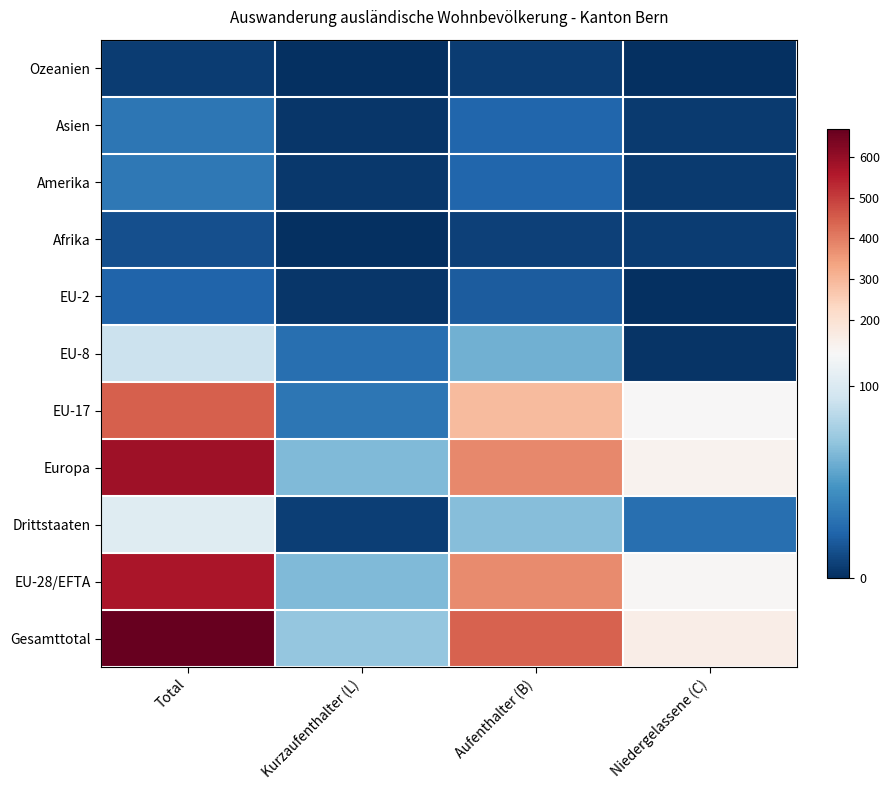

Reading left to right, transcribe all the data shown in this chart.

Gesamttotal: Total=669	Kurzaufenthalter (L)=72	Aufenthalter (B)=444	Niedergelassene (C)=153
EU-28/EFTA: Total=566	Kurzaufenthalter (L)=65	Aufenthalter (B)=377	Niedergelassene (C)=124
Drittstaaten: Total=103	Kurzaufenthalter (L)=7	Aufenthalter (B)=67	Niedergelassene (C)=29
Europa: Total=584	Kurzaufenthalter (L)=65	Aufenthalter (B)=382	Niedergelassene (C)=137
EU-17: Total=446	Kurzaufenthalter (L)=32	Aufenthalter (B)=293	Niedergelassene (C)=121
EU-8: Total=92	Kurzaufenthalter (L)=29	Aufenthalter (B)=61	Niedergelassene (C)=2
EU-2: Total=23	Kurzaufenthalter (L)=3	Aufenthalter (B)=20	Niedergelassene (C)=0
Afrika: Total=14	Kurzaufenthalter (L)=0	Aufenthalter (B)=8	Niedergelassene (C)=6
Amerika: Total=33	Kurzaufenthalter (L)=4	Aufenthalter (B)=24	Niedergelassene (C)=5
Asien: Total=32	Kurzaufenthalter (L)=3	Aufenthalter (B)=24	Niedergelassene (C)=5
Ozeanien: Total=6	Kurzaufenthalter (L)=0	Aufenthalter (B)=6	Niedergelassene (C)=0